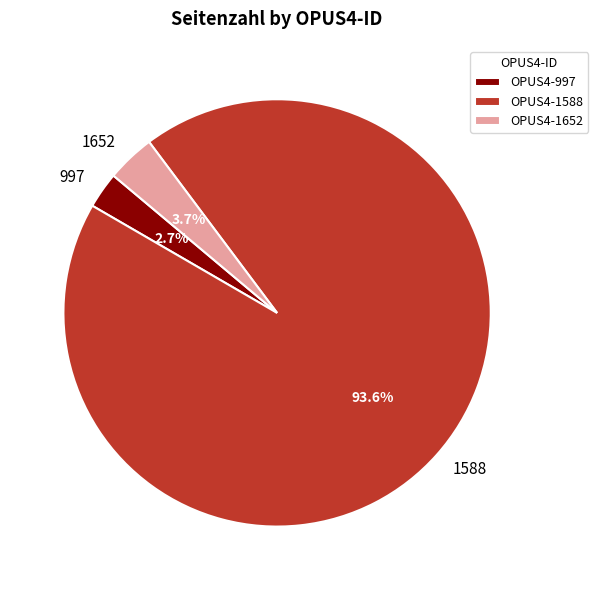

Is 1588 the majority of the pie?

Yes